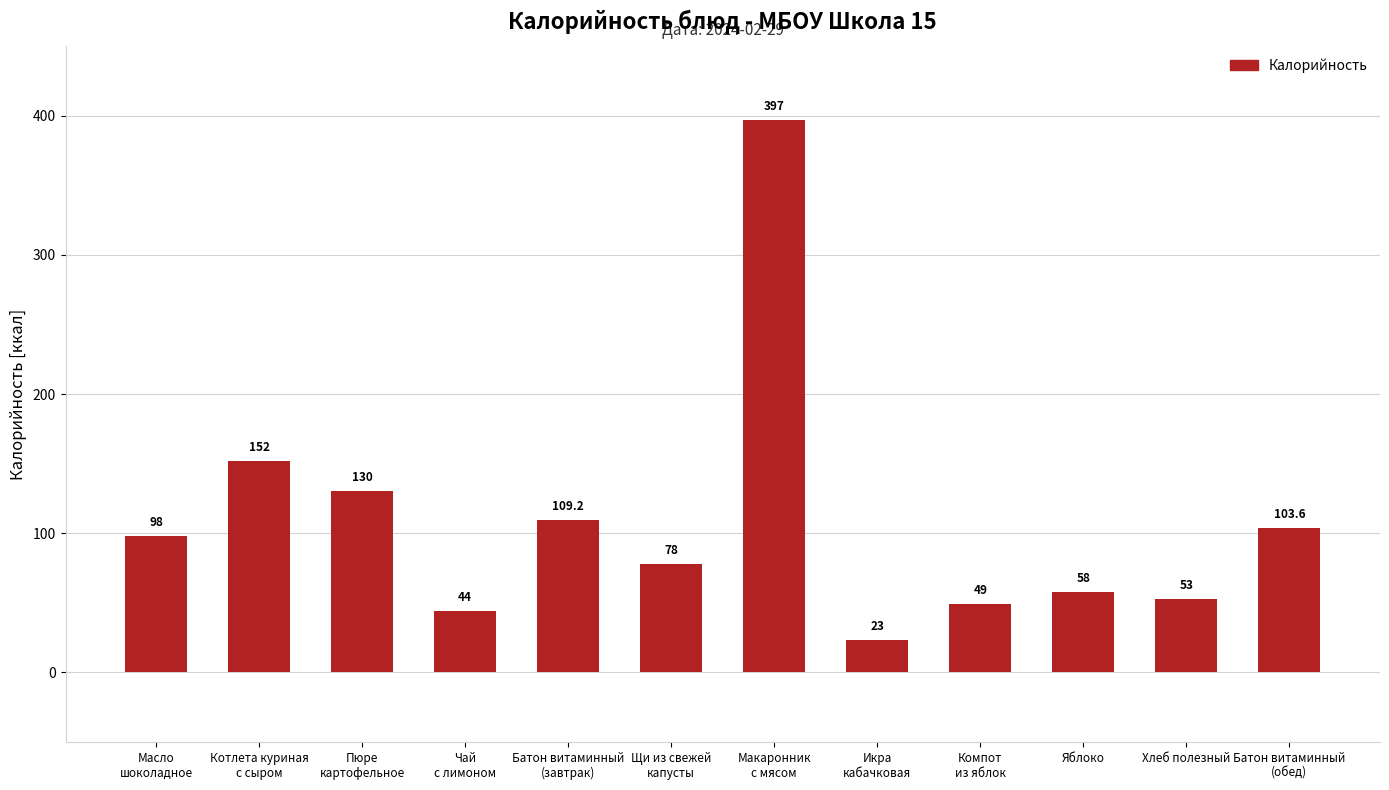

What is the difference between the second highest and minimum values?

129.0